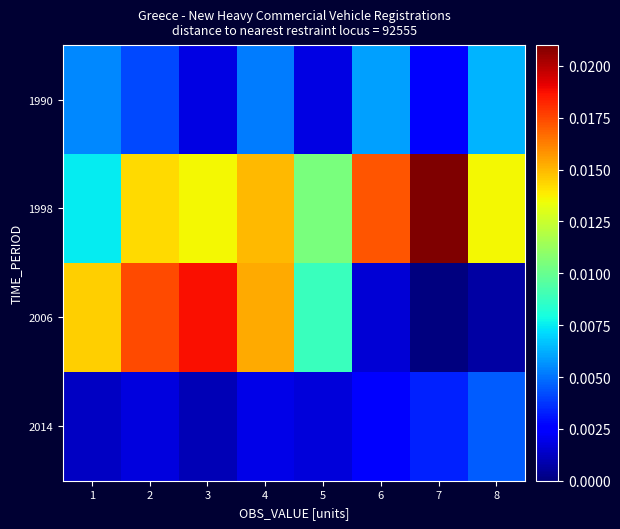

Count the number of categories in the chart.

8